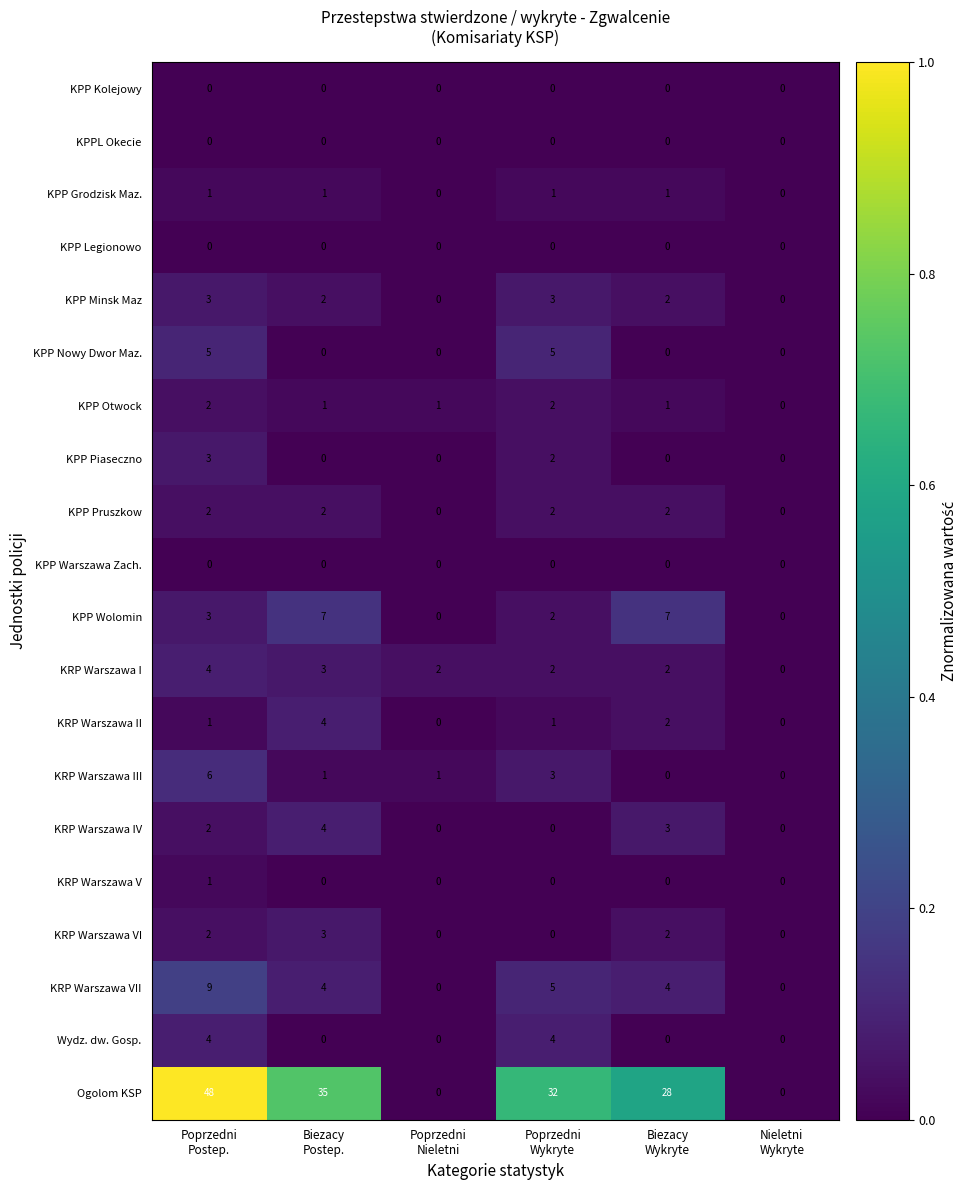

What is the difference between the maximum and minimum values in the KRP Warszawa II series?

4